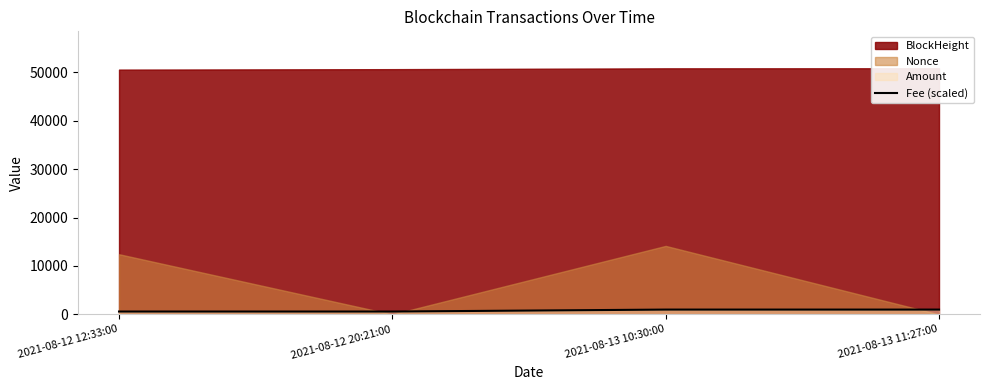

What is the difference between the values at 2021-08-12 20:21:00 and 2021-08-13 11:27:00?

401.0